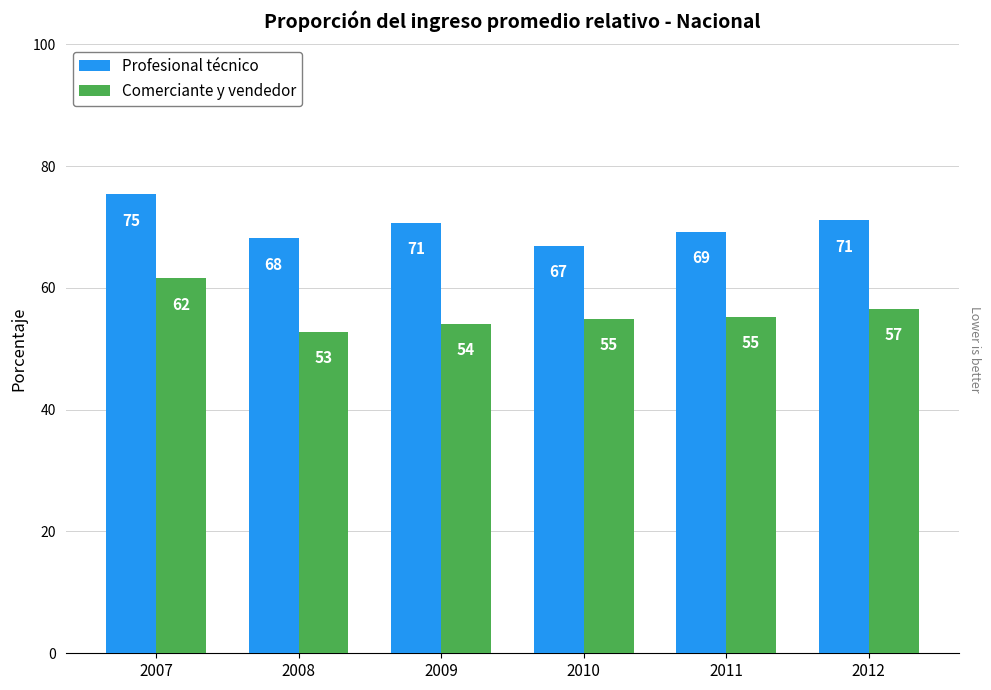

At how many categories does at least one series exceed 68?

5